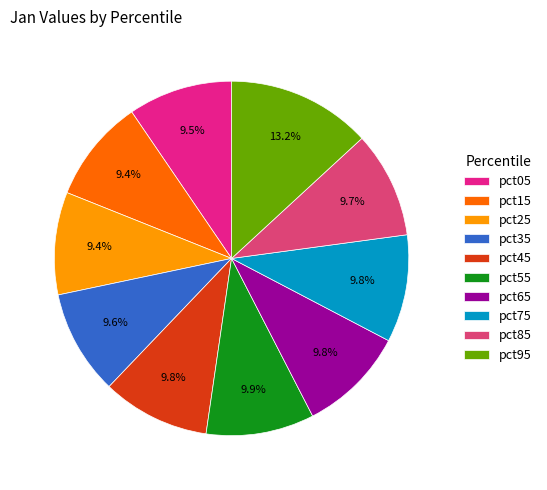

How many slices are in this pie chart?

10